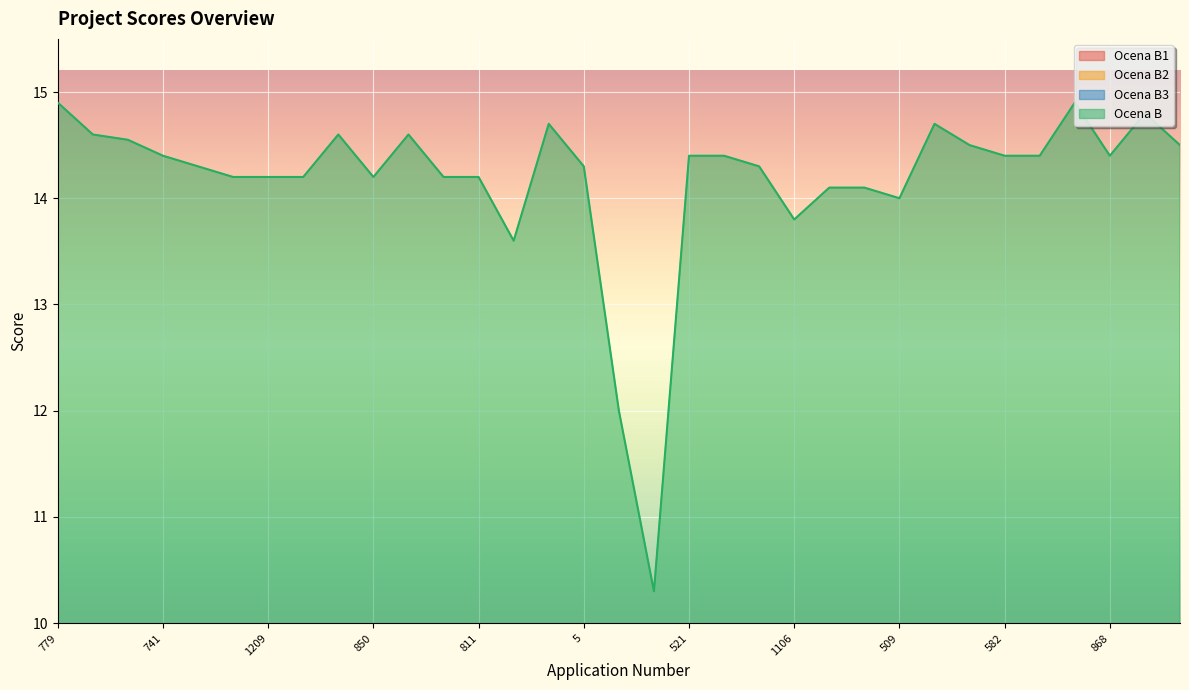

True or false: Ocena B has a value of 14.6 at 305.

True